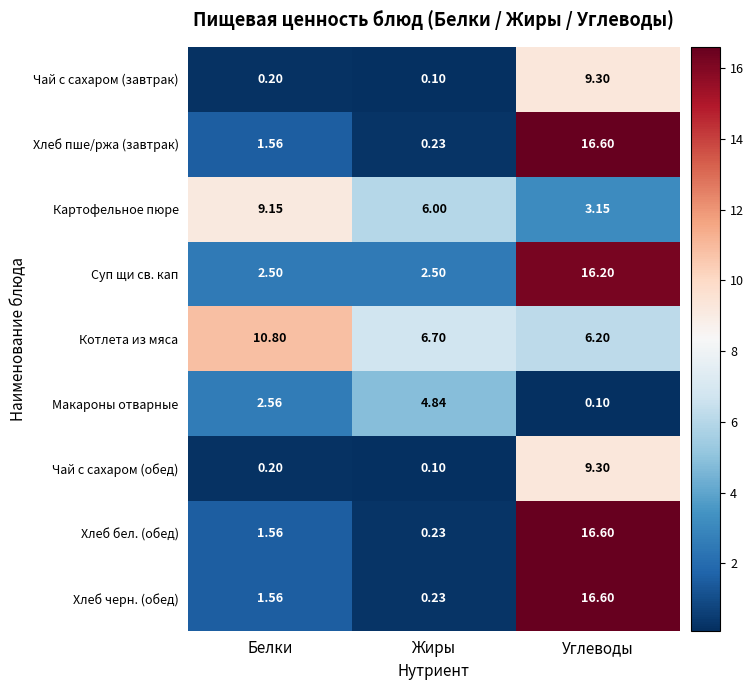

Which category has the highest value in the Хлеб пше/ржа (завтрак) series?

Углеводы